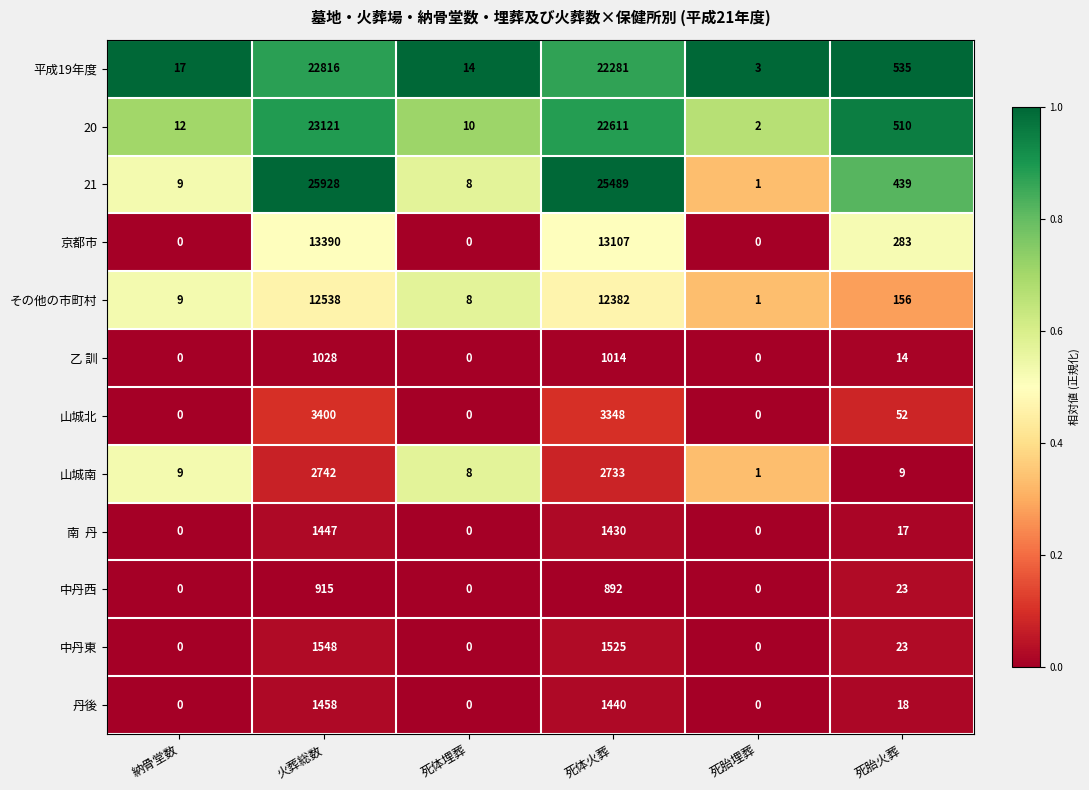

Where does the その他の市町村 series first go above 156?

火葬総数